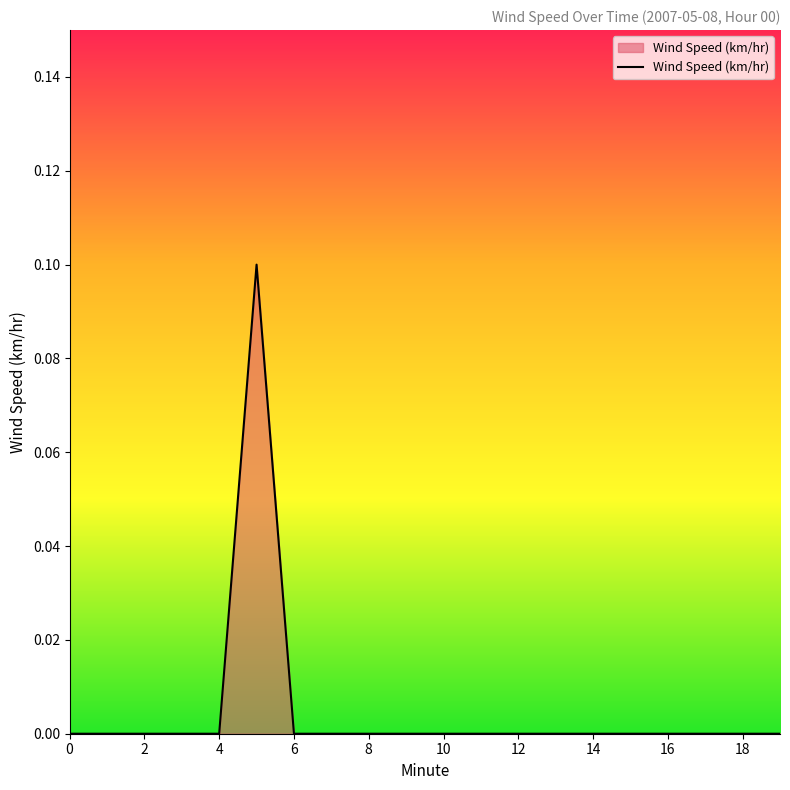

How many interior local peaks (higher than both neighbors) does the data have?

1